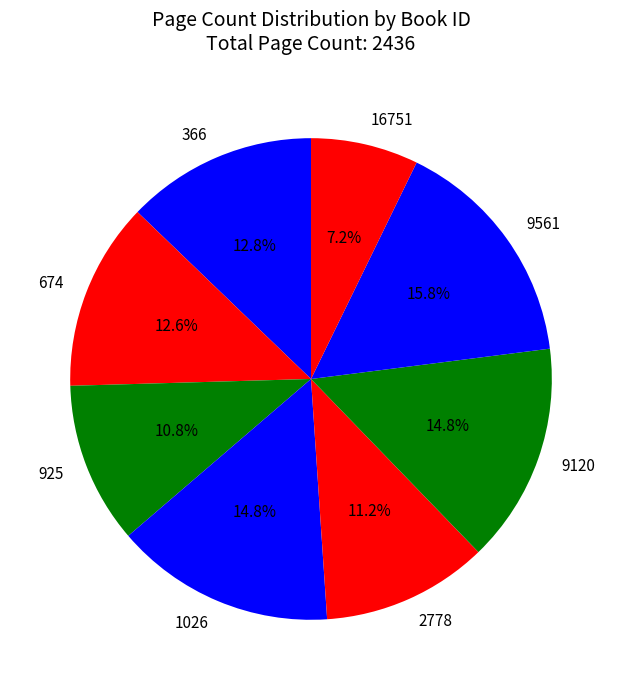

What is the smallest slice in the pie chart?

16751